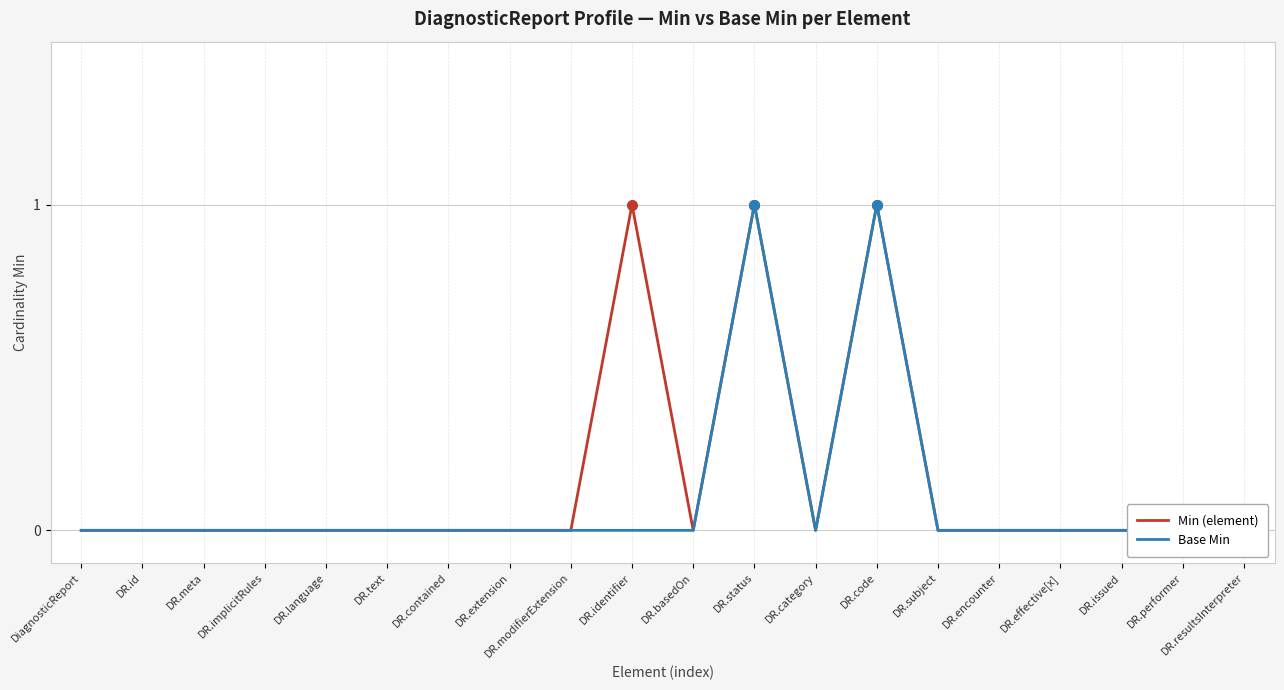

How many categories are shown in the chart?

20